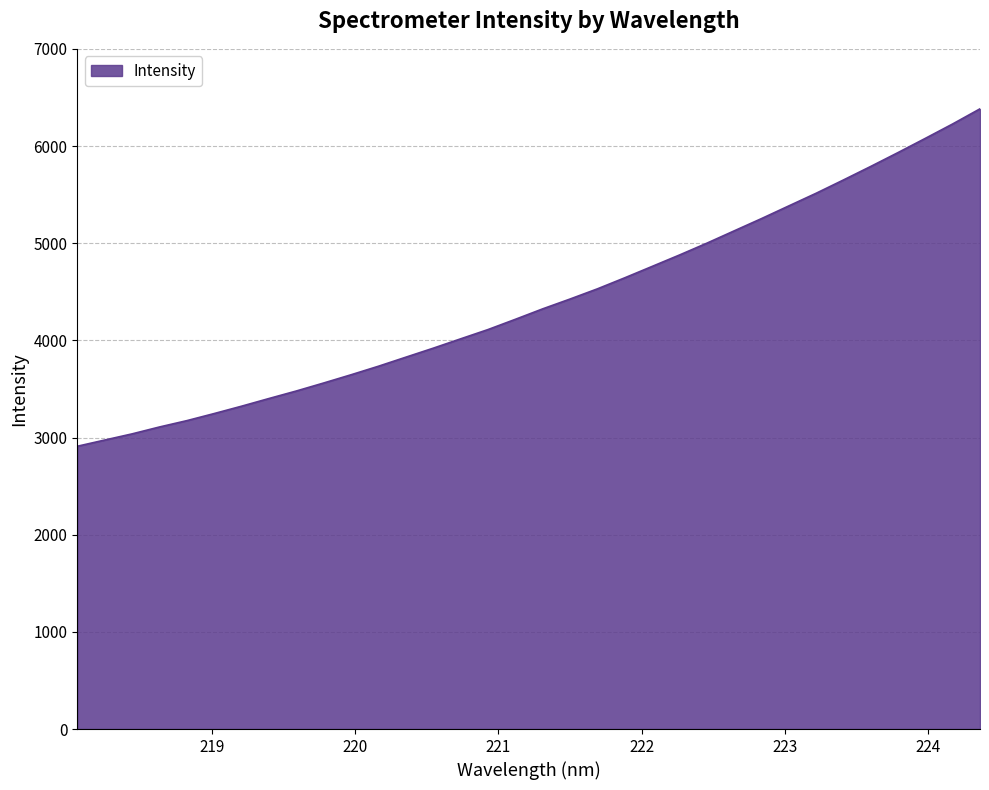

How many series are shown in this chart?

1